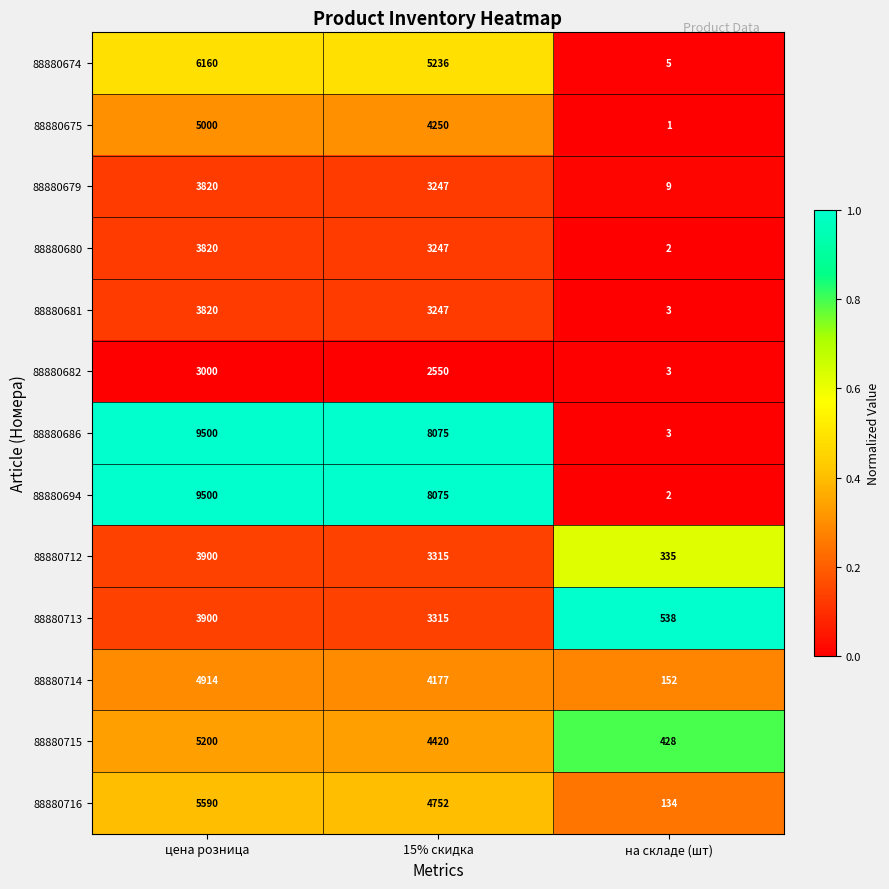

What is the total value across all series at на складе (шт)?

1615